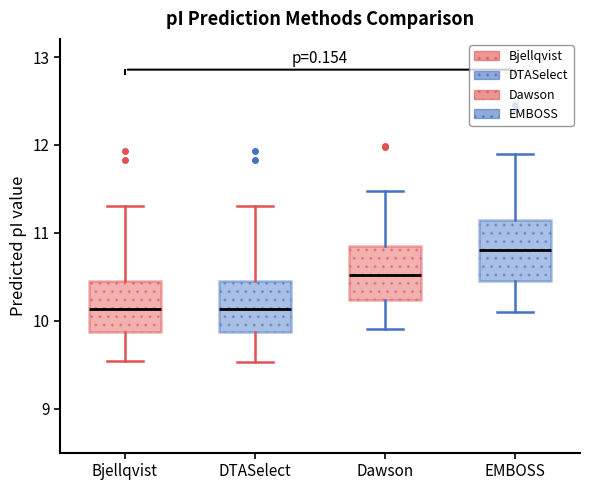

Which box has the highest median line?

EMBOSS